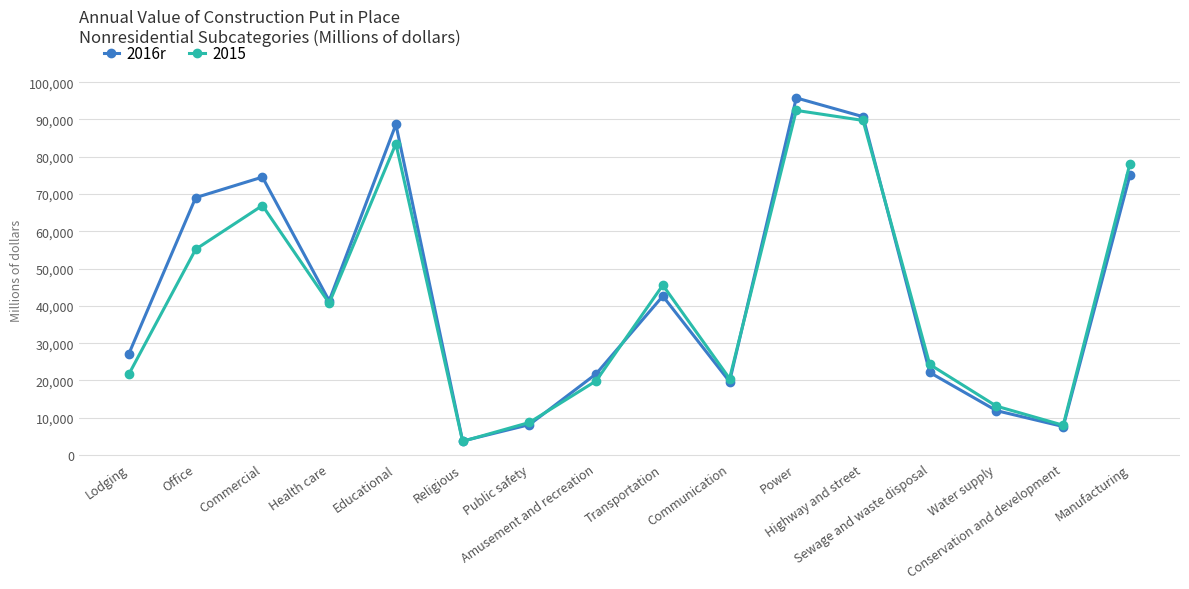

What is the value of the 2015 point at the 13th from the left?

24285